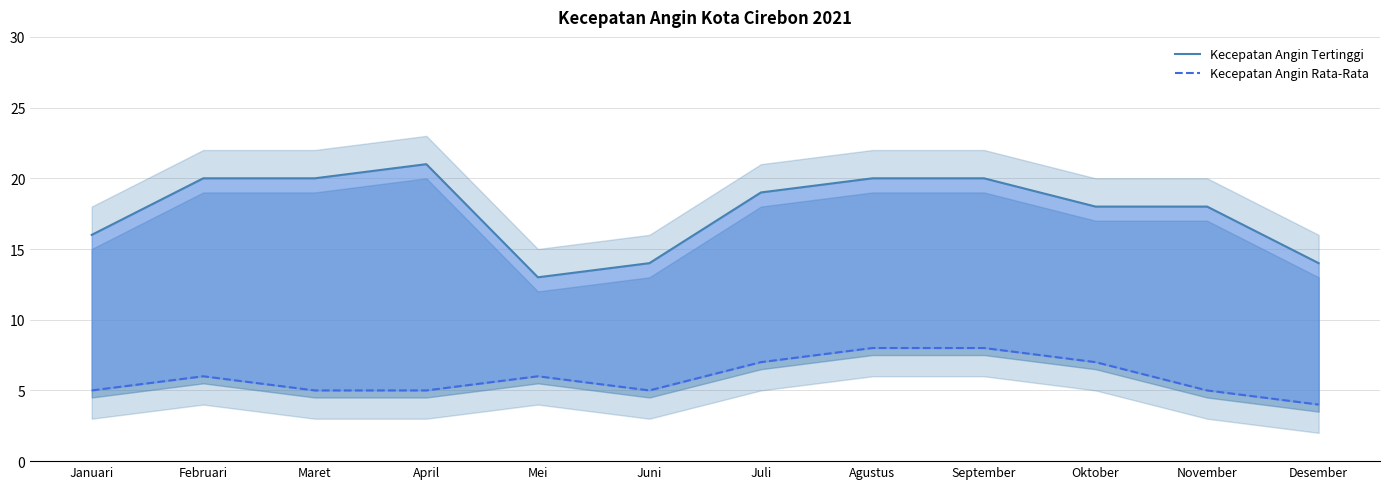

Rank the series by their average value, from lowest to highest.

Kecepatan Angin Rata-Rata, Kecepatan Angin Tertinggi